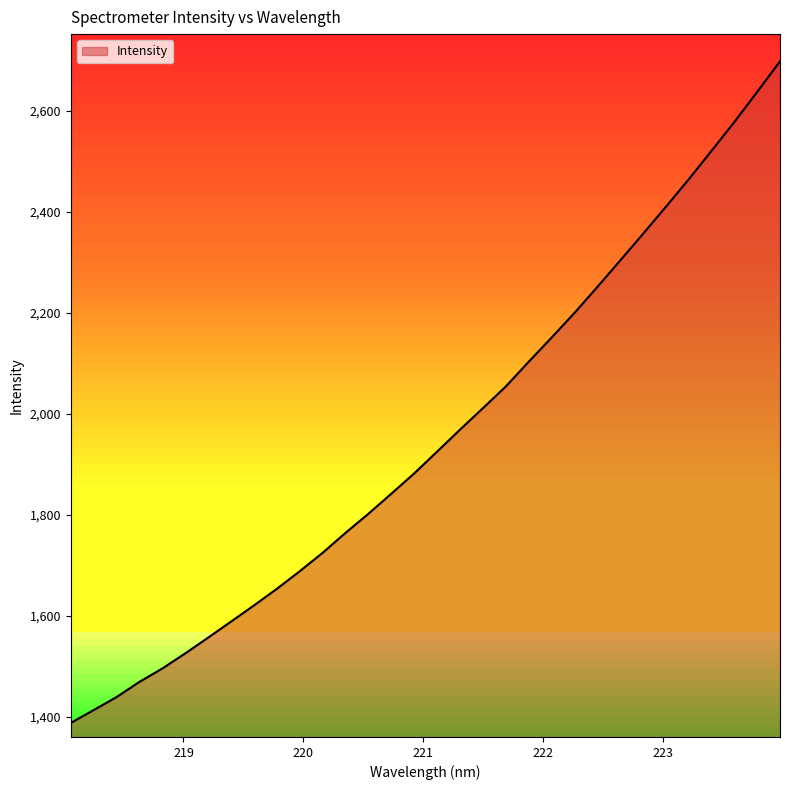

What is the difference between the maximum and minimum values?

1310.0